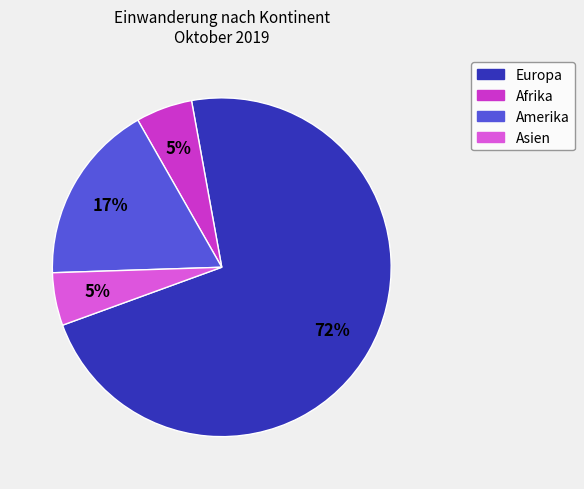

What is the largest slice in the pie chart?

Europa